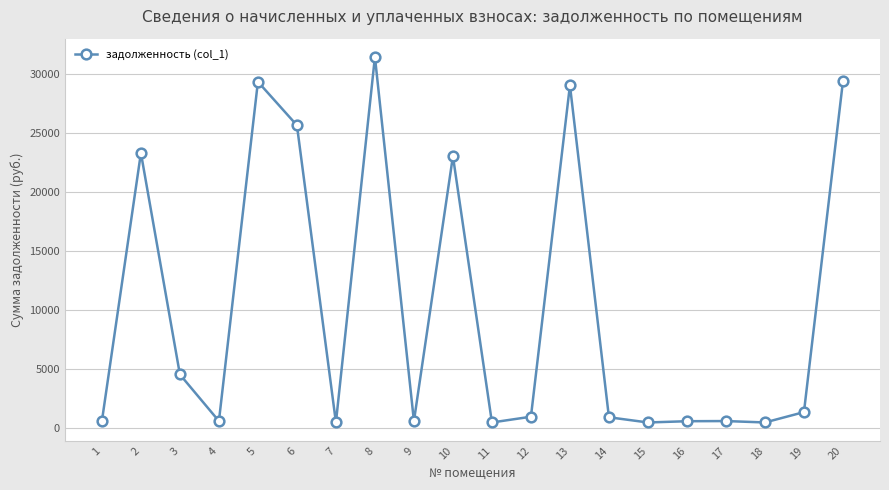

How many series are shown in this chart?

1